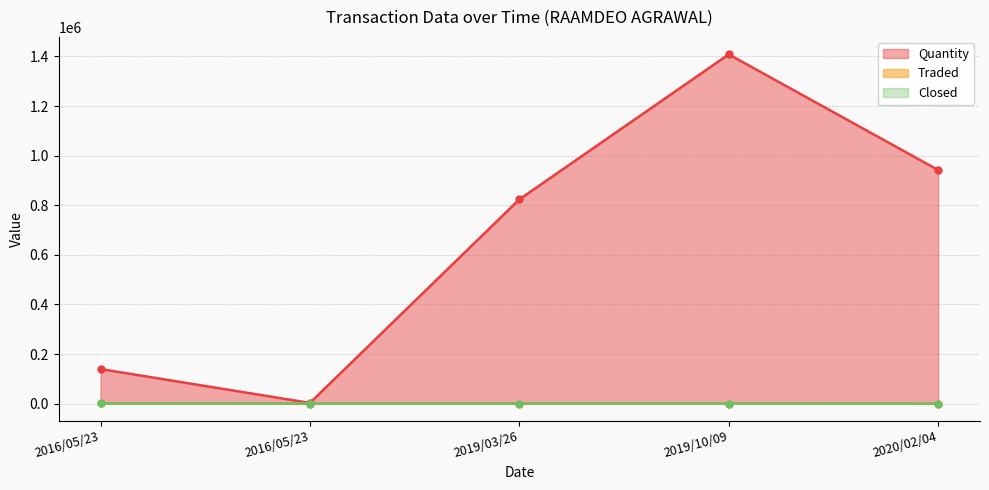

Which label corresponds to the smallest value in the chart?

2020/02/04